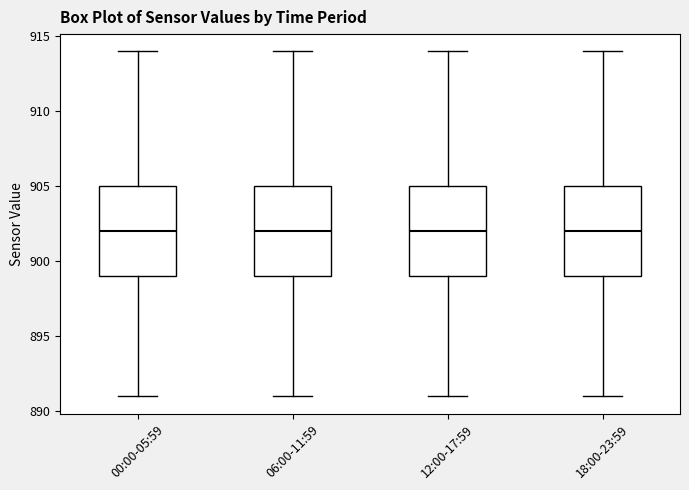

Reading left to right, read every box against the y-axis: the position of its median line, the range the box covers, and the ends of its whiskers. The values are not printed on the chart, so give them approximately, as read against the axis.

00:00-05:59: median 902, box 899 to 905, whiskers 891 to 914
06:00-11:59: median 902, box 899 to 905, whiskers 891 to 914
12:00-17:59: median 902, box 899 to 905, whiskers 891 to 914
18:00-23:59: median 902, box 899 to 905, whiskers 891 to 914